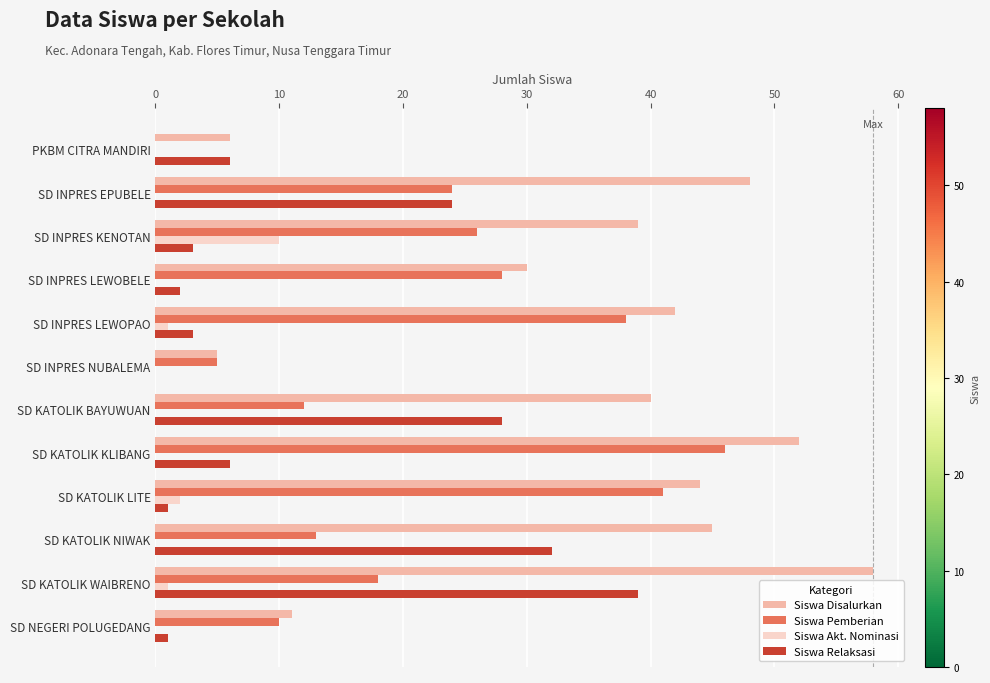

Which series has the largest range (max minus min)?

Siswa Disalurkan